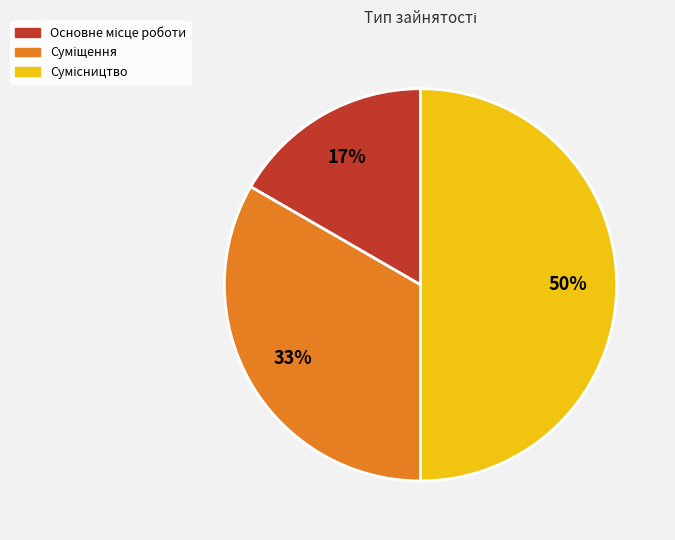

To the nearest percent, what is the difference between the largest and smallest slice percentages?

33%